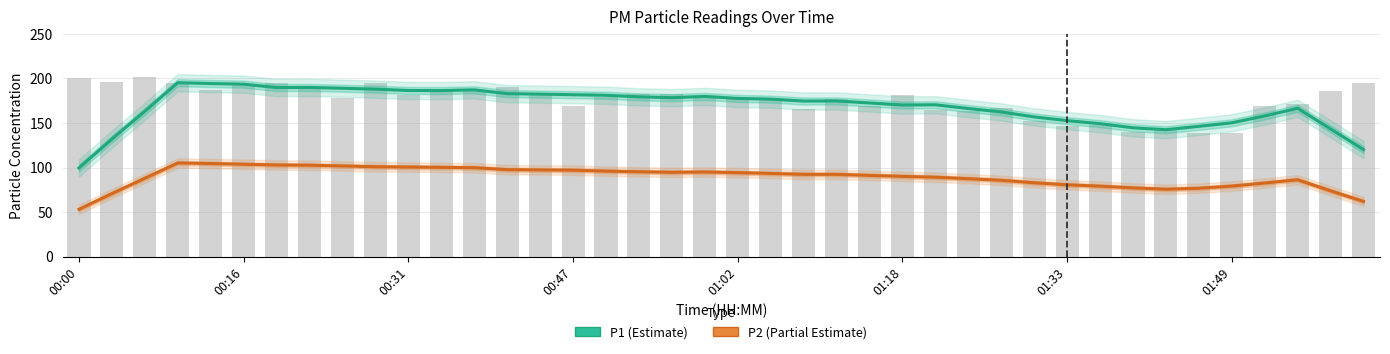

Rank the series at 39 from highest to lowest value.

P1 (Estimate), P2 (Partial Estimate)